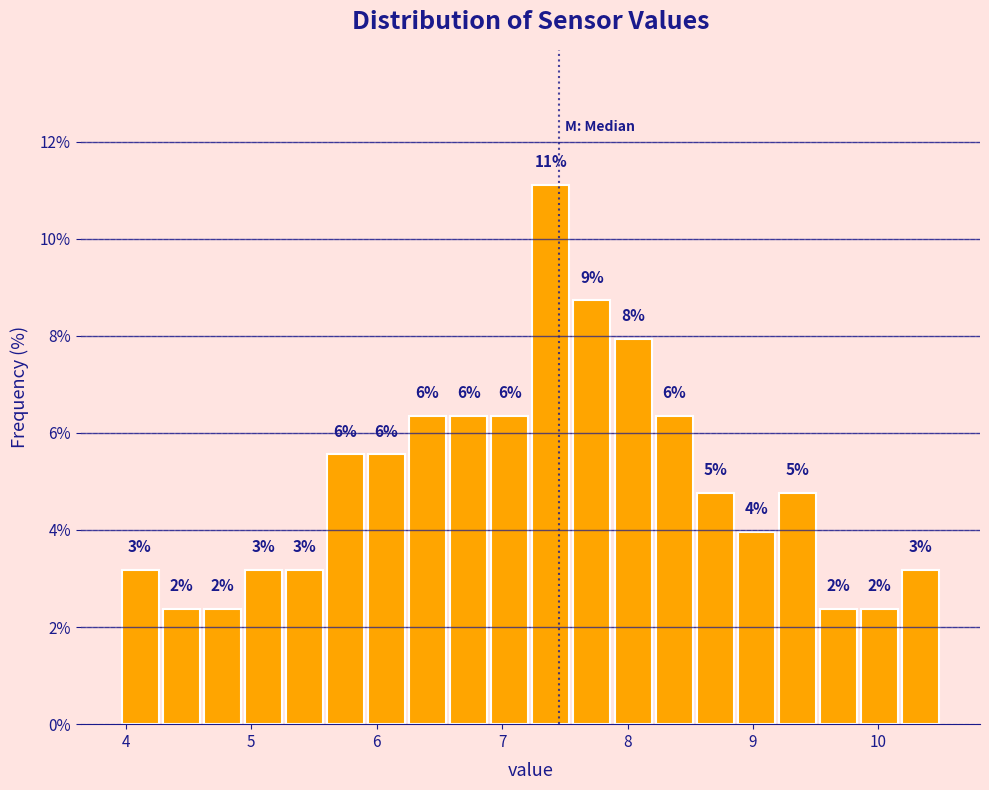

Read against the x-axis, roughly where is the centre of the tallest bar?

7.4